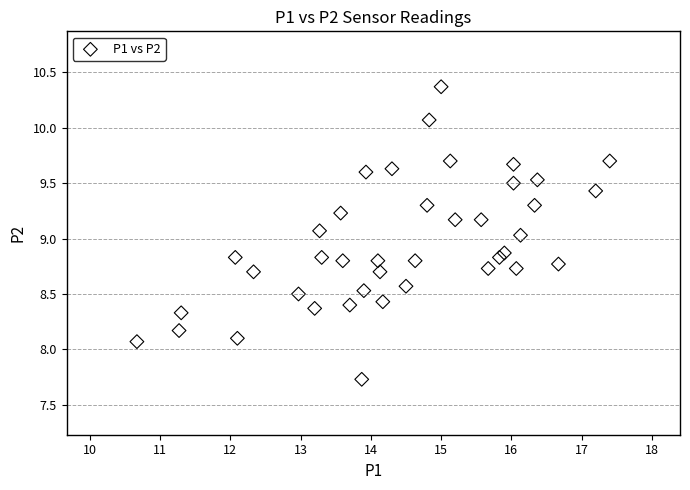

What is the range of X values (max minus min)?

6.7